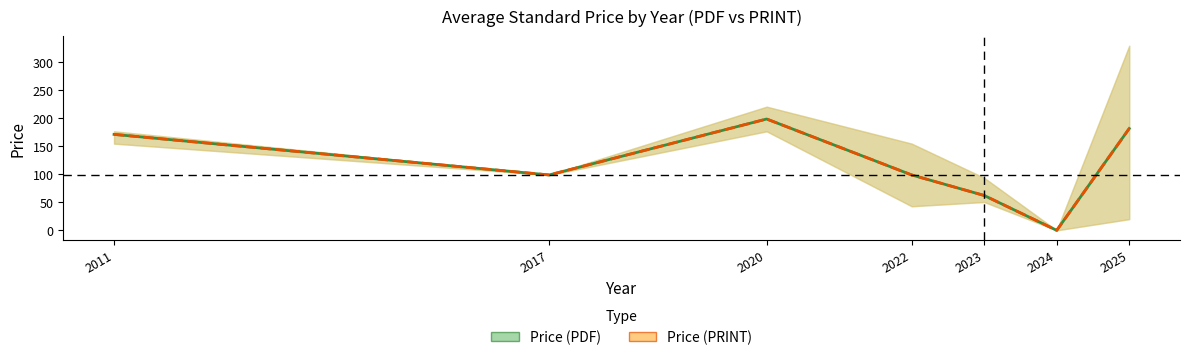

What is the difference between the second highest and second lowest values in the Price (PDF) mean series?

119.7